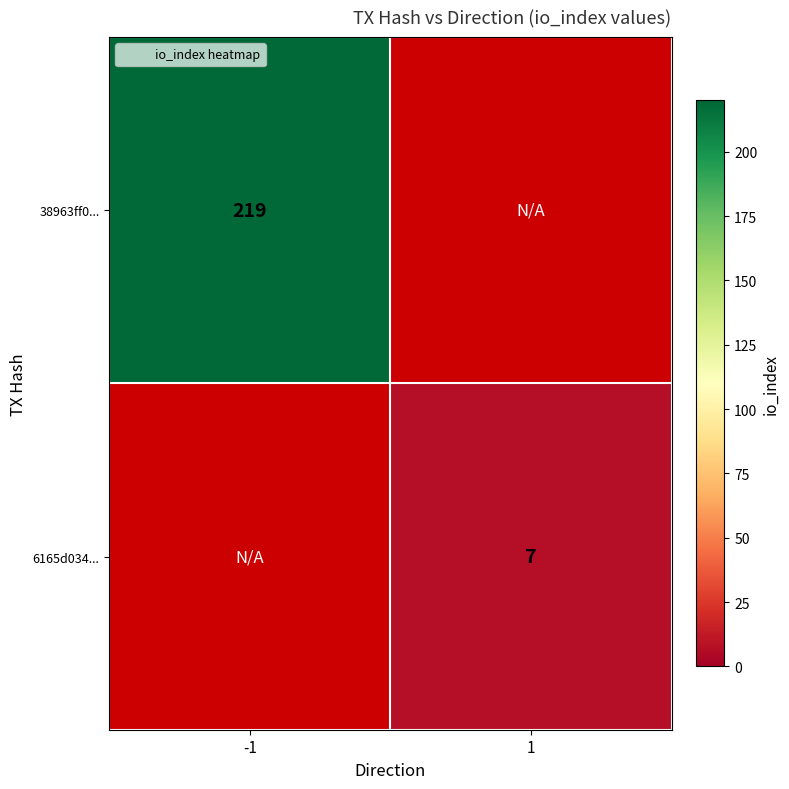

True or false: 6165d034... has a value of 7.0 at 1.

True